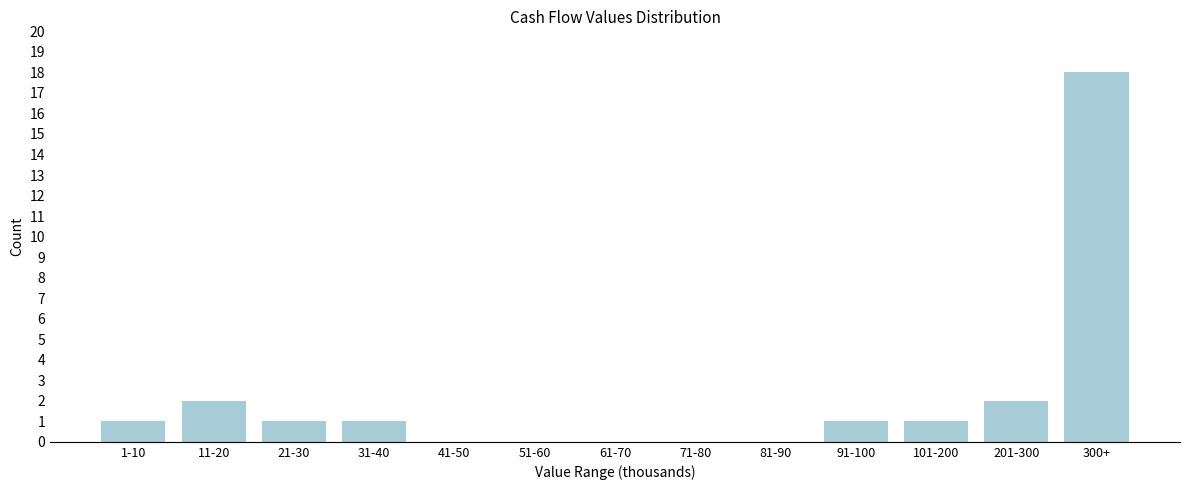

Reading left to right, extract all data points from this chart.

1-10=1	11-20=2	21-30=1	31-40=1	41-50=0	51-60=0	61-70=0	71-80=0	81-90=0	91-100=1	101-200=1	201-300=2	300+=18